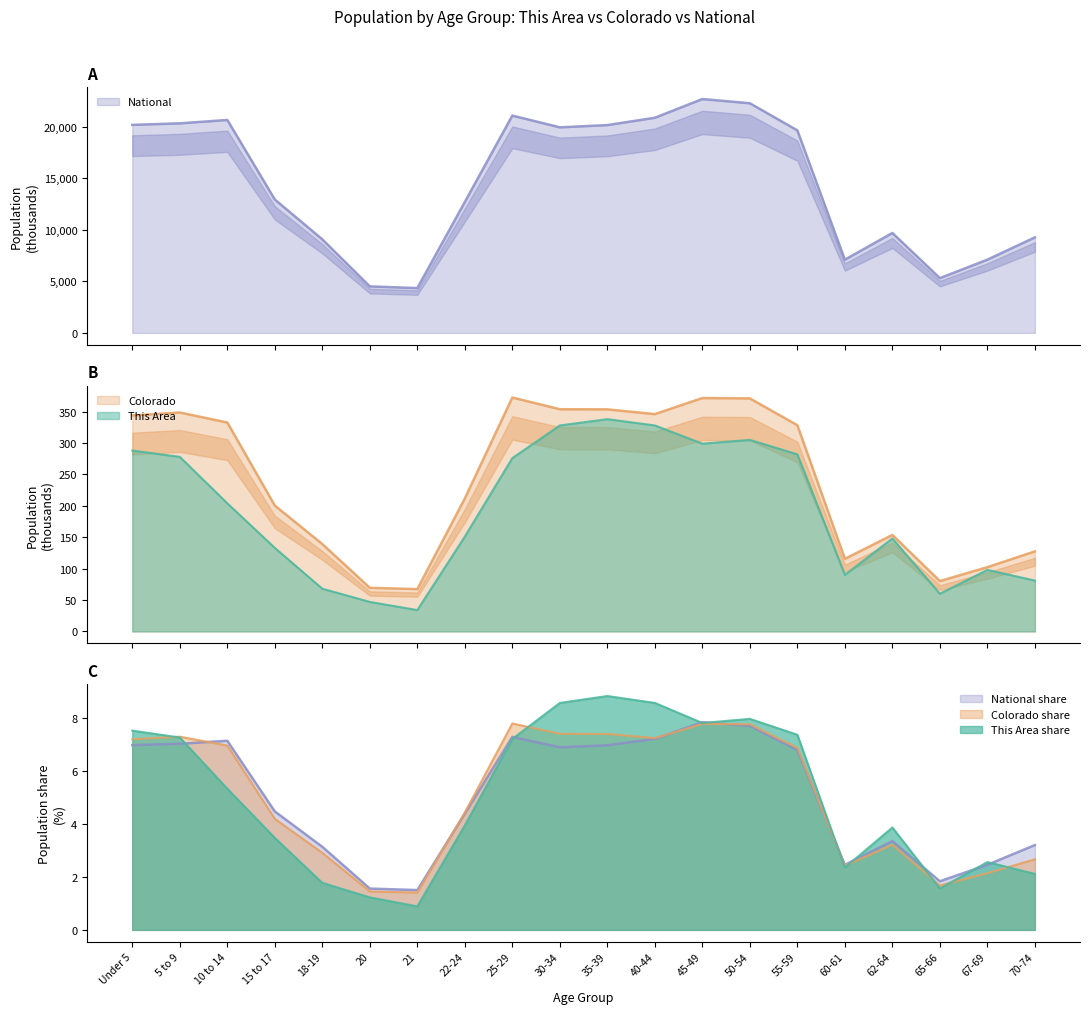

What is the approximate value of National at 55-59?

19664.8